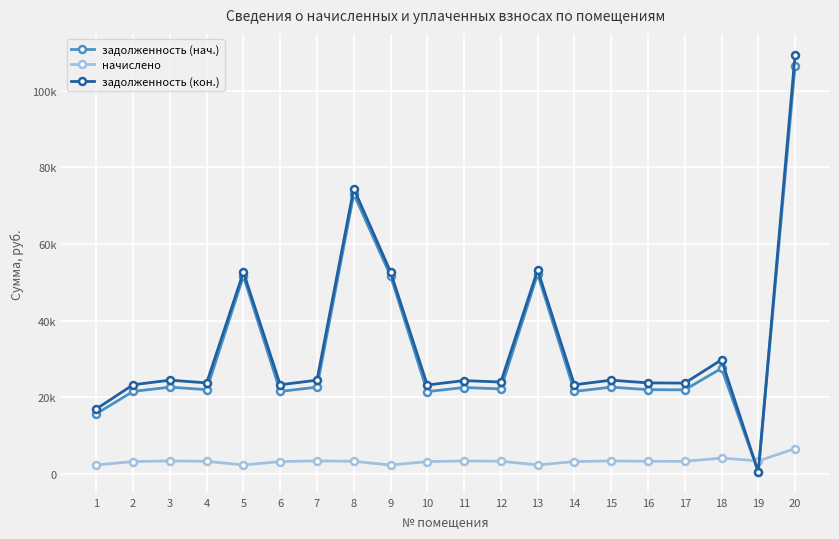

Where is the first local maximum for задолженность (нач.)?

3